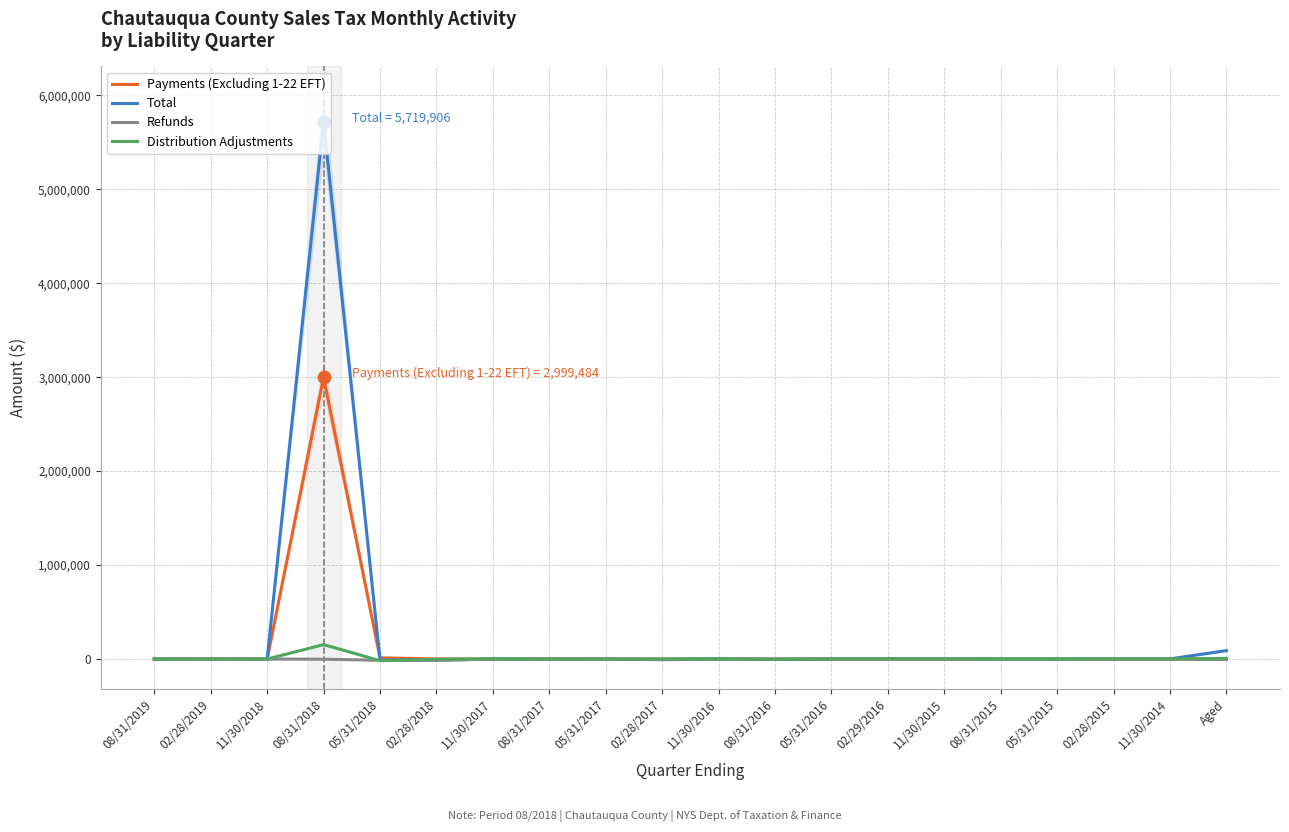

What is the total value across all series at 02/28/2015?

4158.2